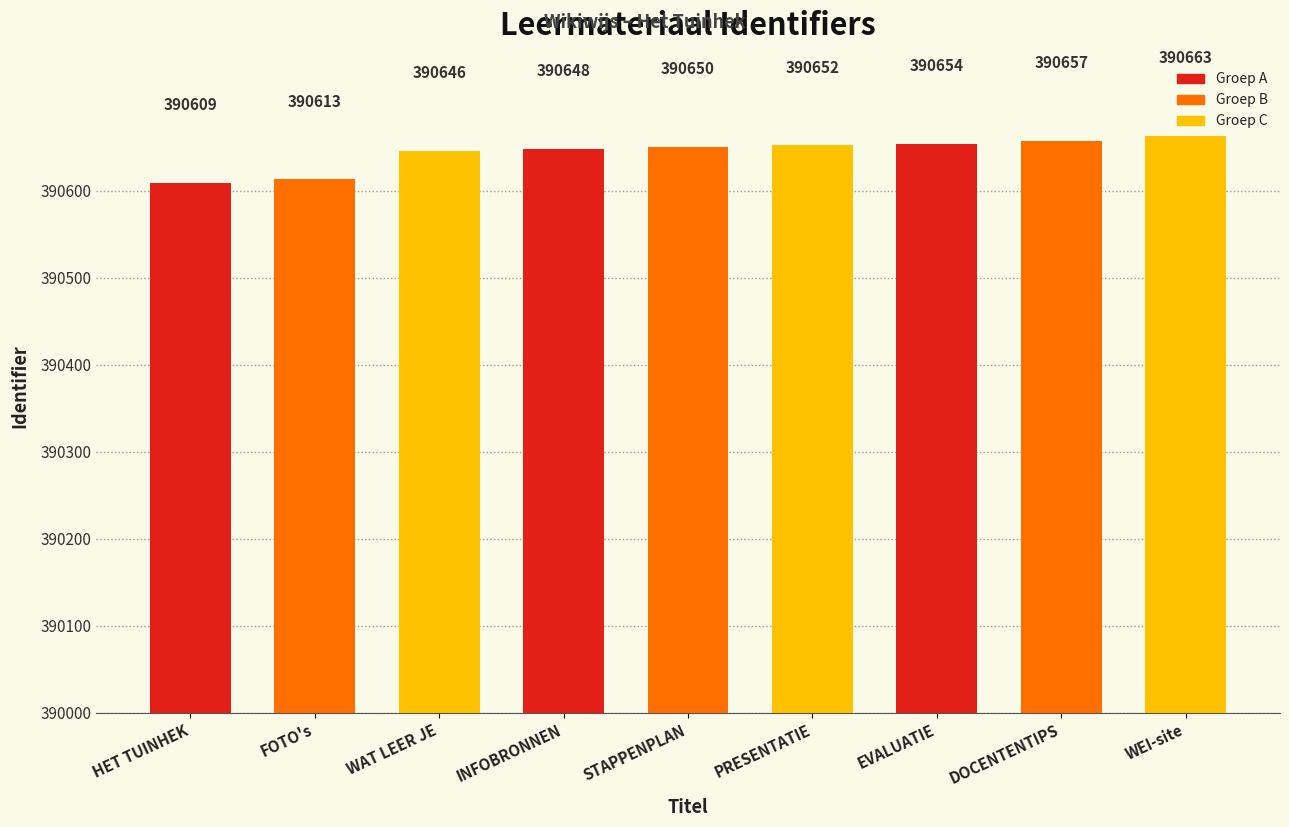

Reading left to right, extract all data points from this chart.

390609	390613	390646	390648	390650	390652	390654	390657	390663